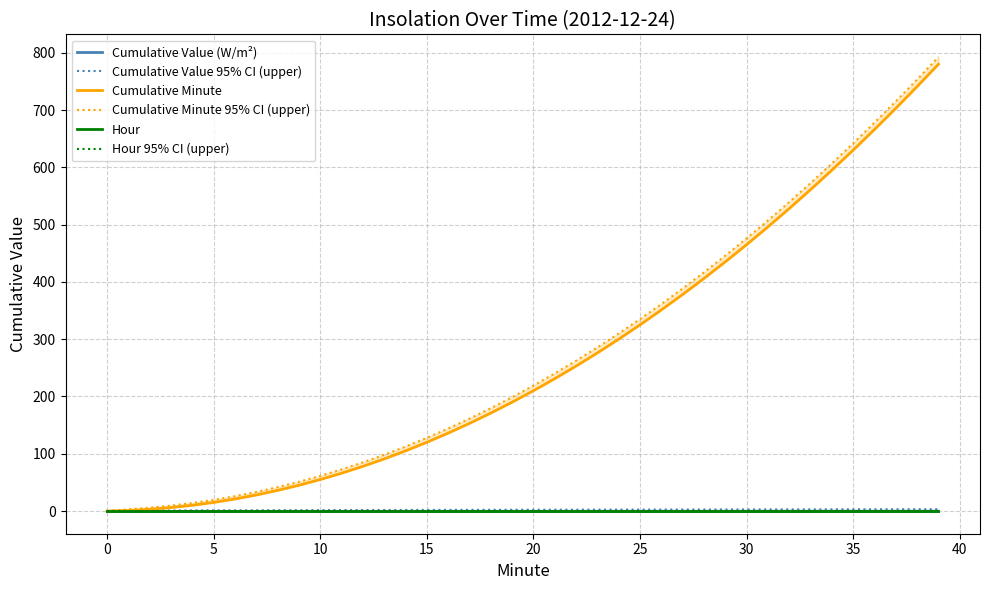

How many values in Hour 95% CI (upper) are above zero?

39